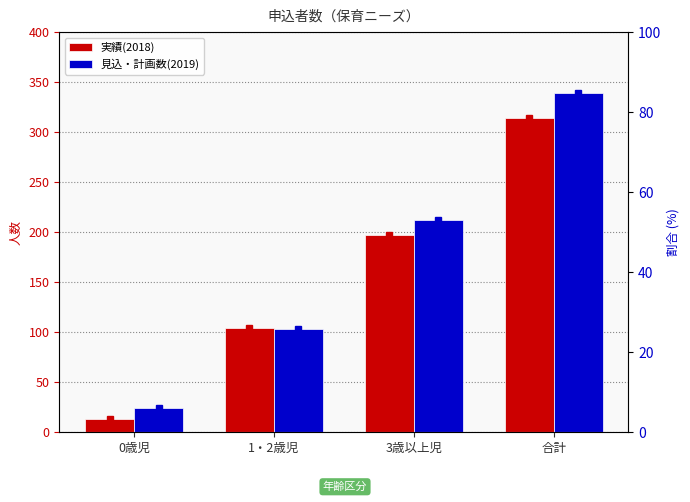

What is the label of the 4th bar from the left?

合計